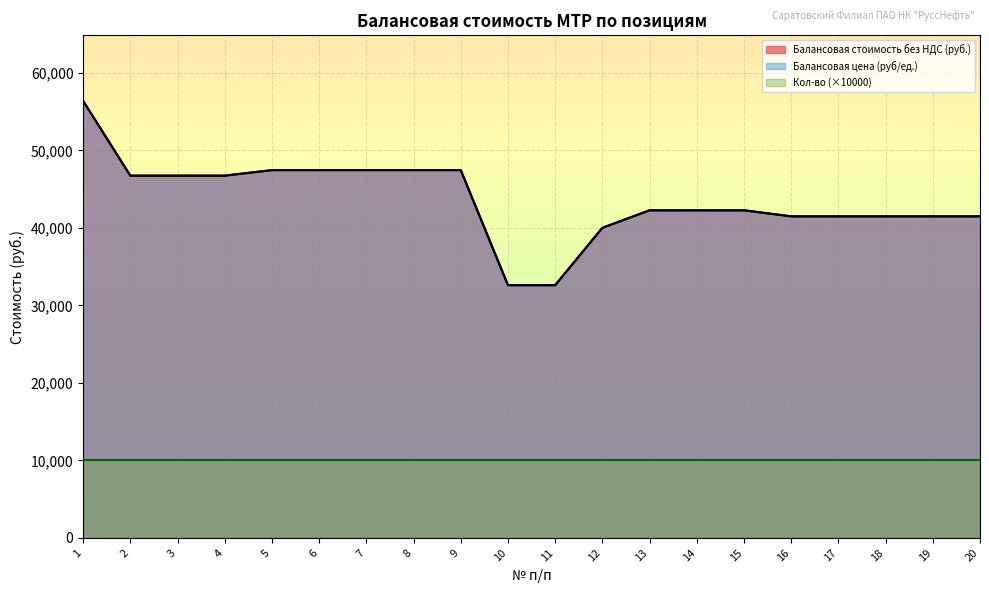

Which series has the largest range (max minus min)?

Балансовая стоимость без НДС (руб.)